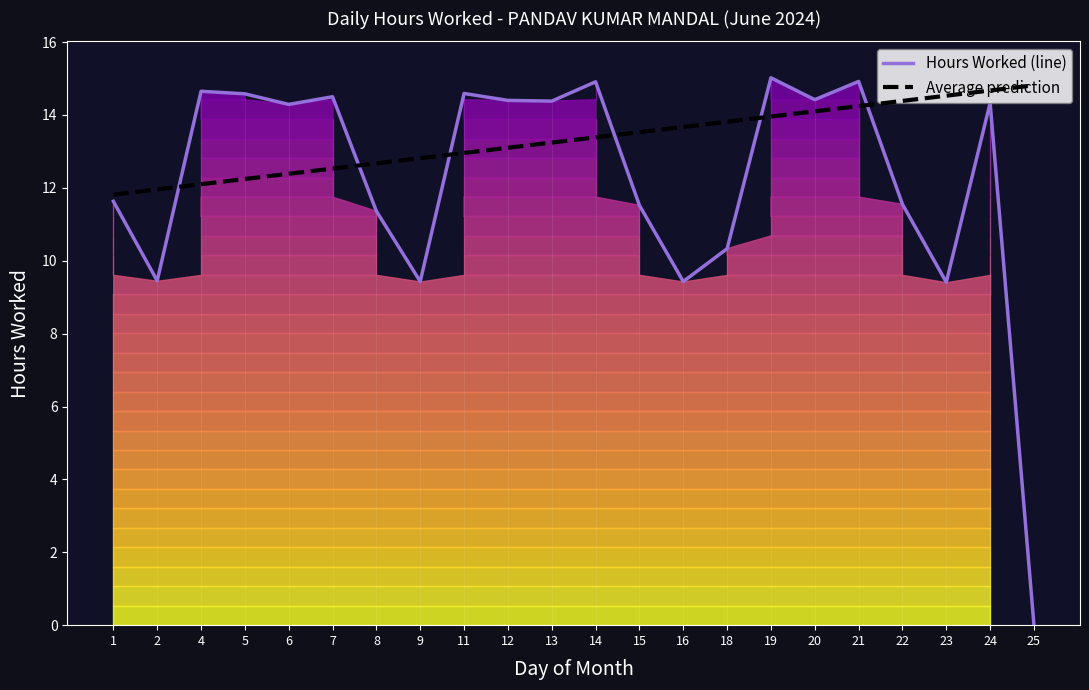

True or false: Hours Worked (line) and Average prediction cross at least once.

True